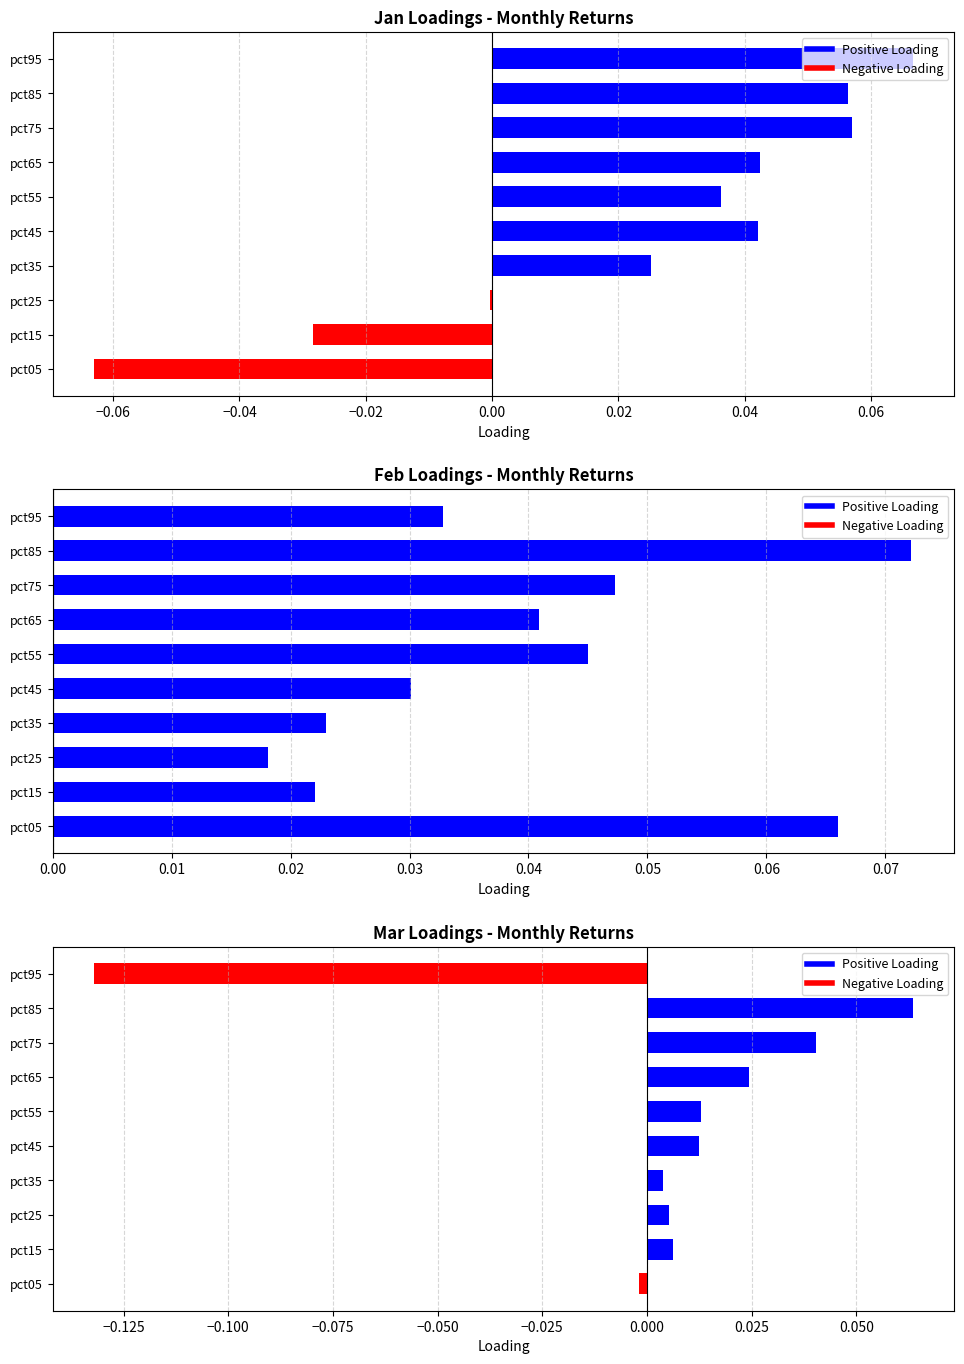

What is the label of the 3rd bar from the right?

0.06